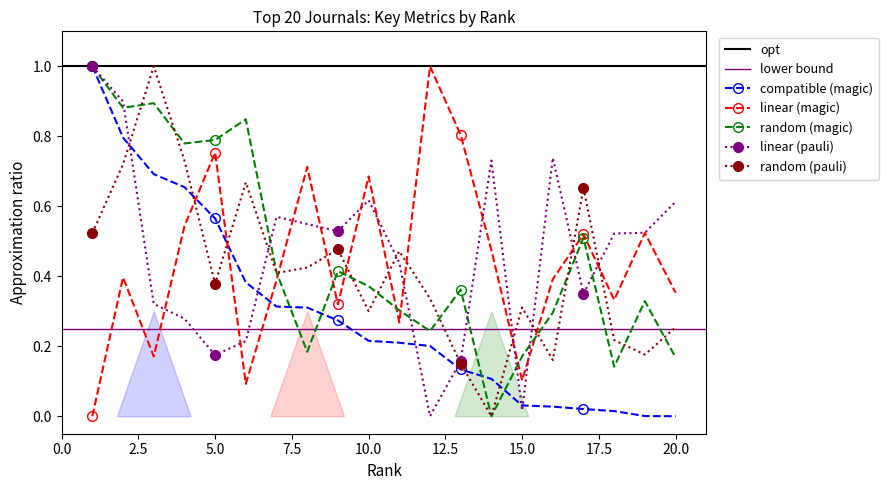

What is the difference between the Ref. / Doc. values at 15 and 10?

0.6